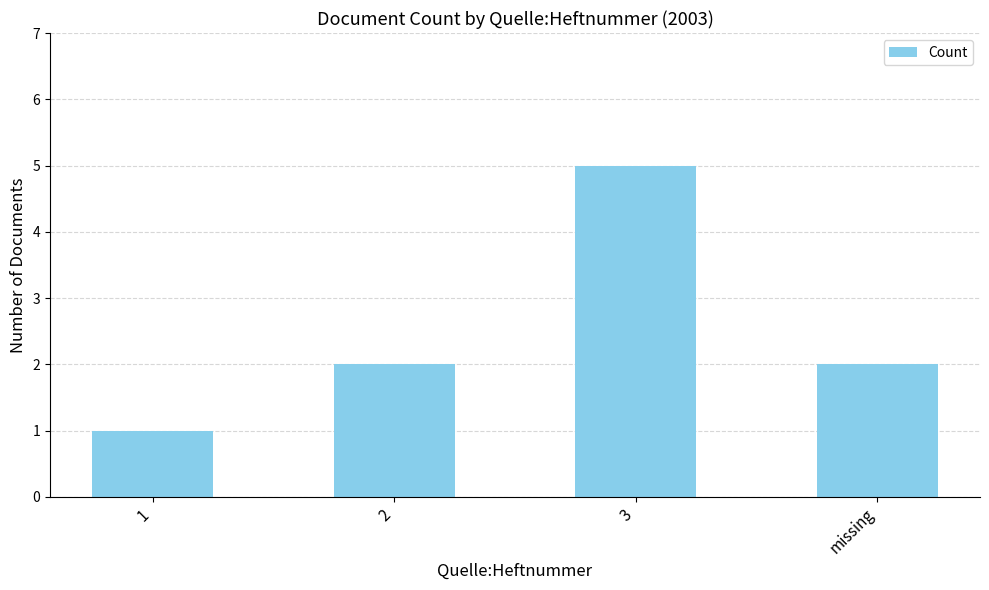

How many series are shown in this chart?

1